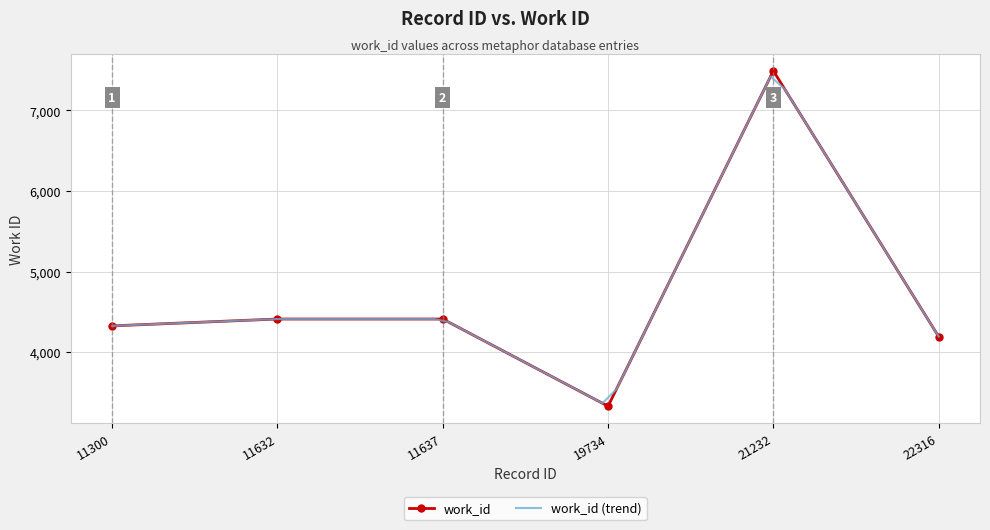

Reading left to right, list all the values displayed in this chart.

11300=4326	11632=4411	11637=4411	19734=3330	21232=7489	22316=4193